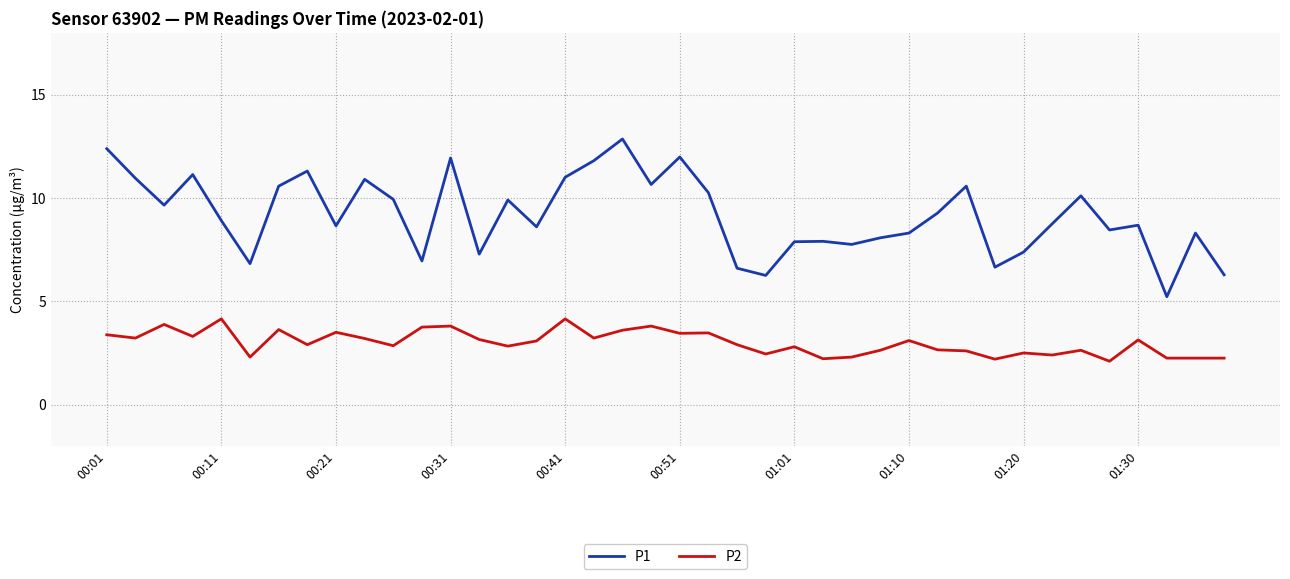

What is the difference between the maximum and minimum values in the P1 series?

7.6